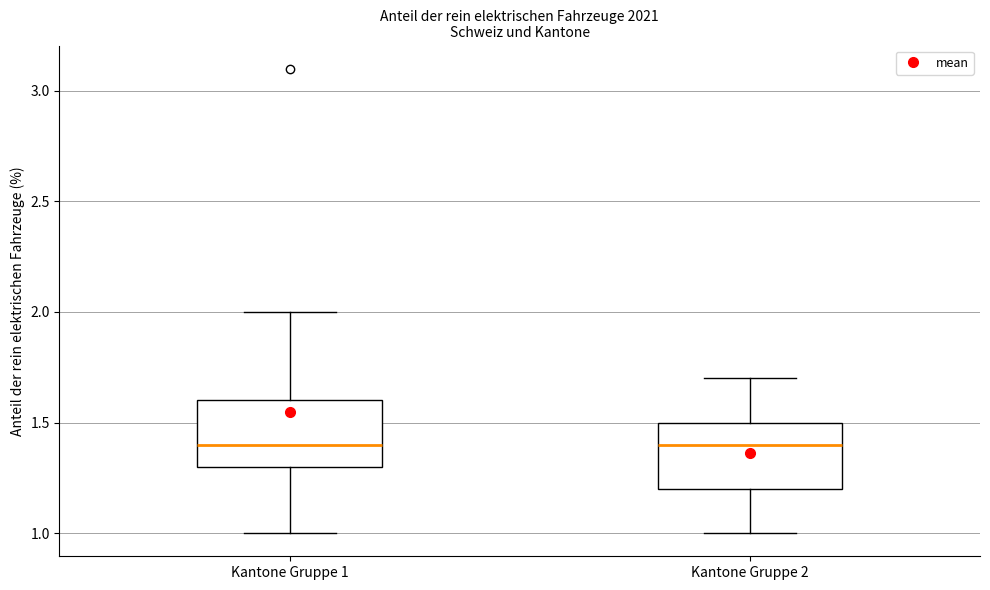

Where does the lower whisker of the box for Kantone Gruppe 1 end on the y-axis? The values are not printed on the chart, so give them approximately, as read against the axis.

1.0